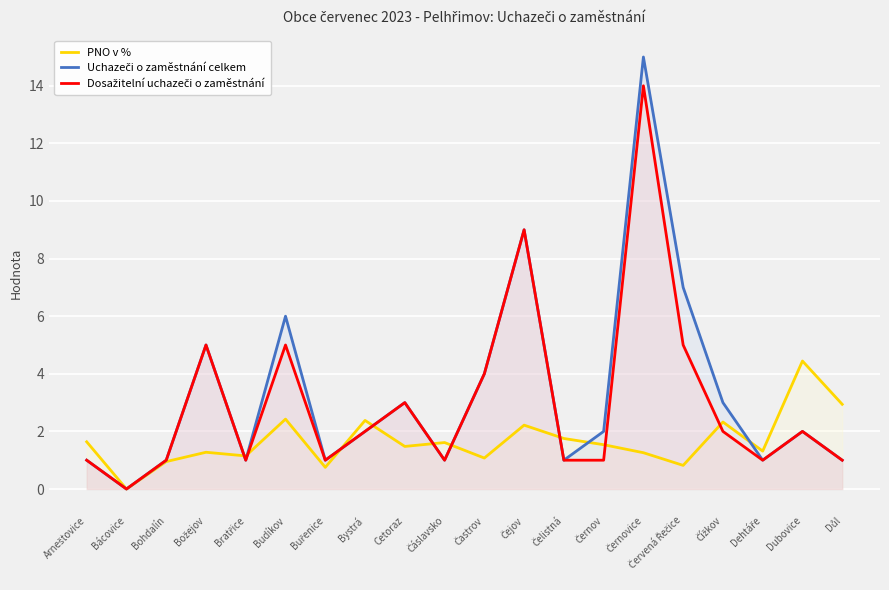

True or false: Dosažitelní uchazeči o zaměstnání has a value of -4.2 at Bácovice.

False